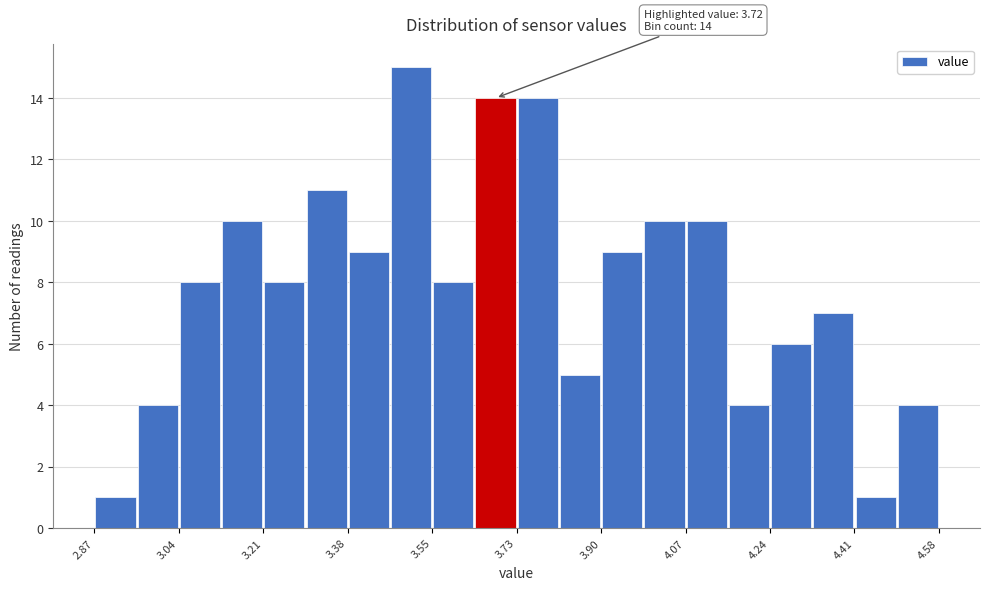

Which range on the x-axis has the tallest bar?

3.46 to 3.56